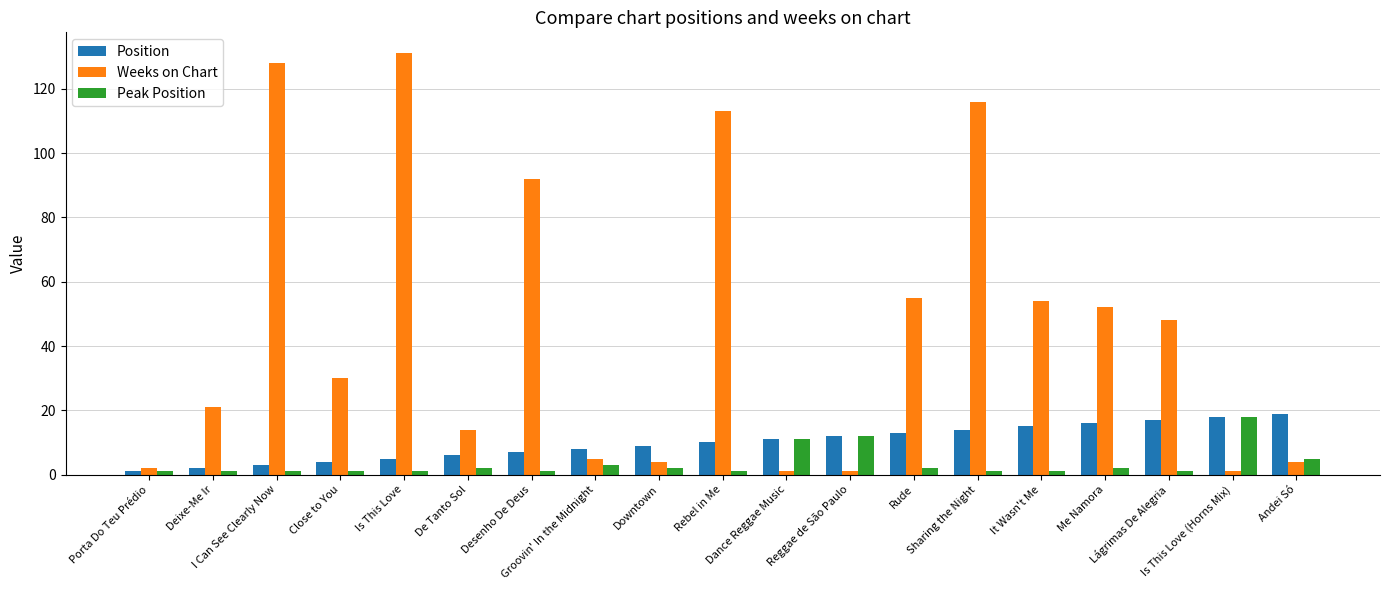

How many bars are there in each group?

3